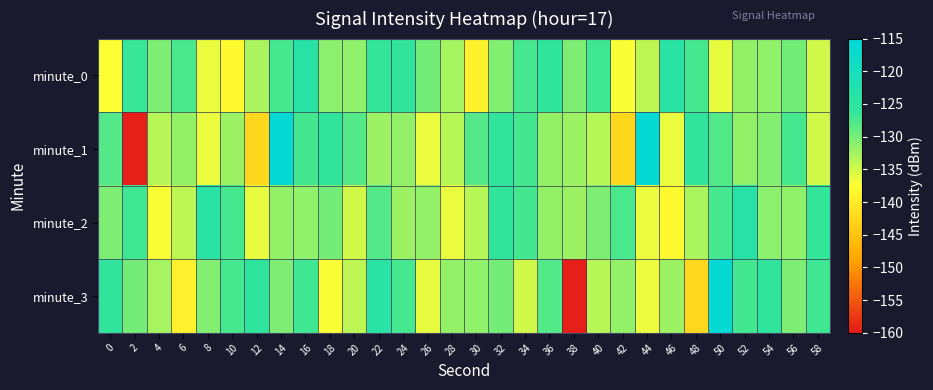

Which category has the lowest value across all series?

2